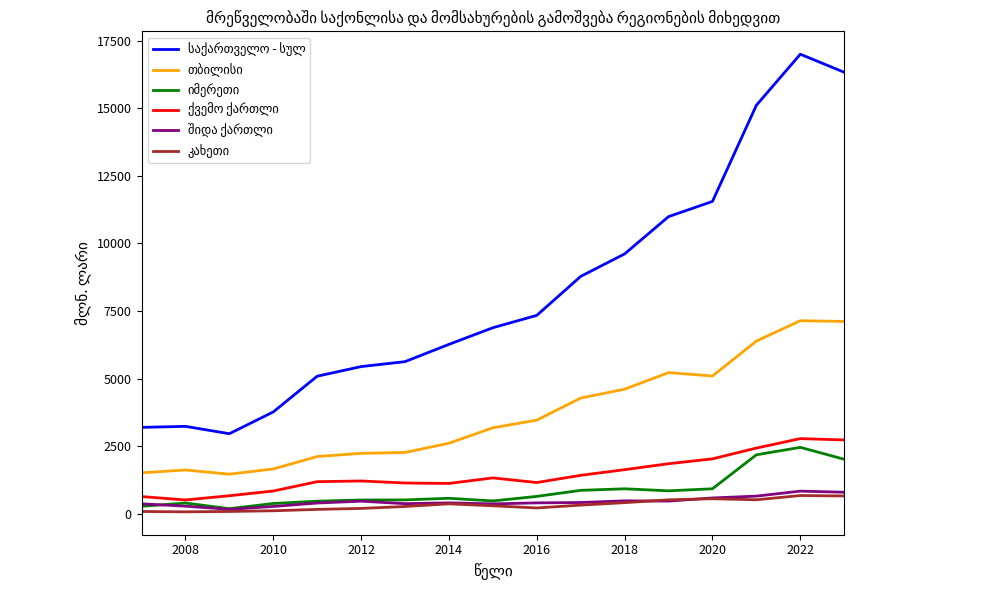

Reading left to right, transcribe all the data shown in this chart.

საქართველო - სულ: 3191.3	3229.7	2957.5	3763.1	5085.9	5441.5	5624.9	6264.2	6879.8	7337.6	8779.9	9612.4	10992.1	11554.9	15115.0	17002.9	16334.1
თბილისი: 1509.6	1615.2	1459.5	1652.7	2113.2	2230.6	2262.9	2605.8	3175.9	3460.0	4277.0	4605.2	5219.5	5094.3	6386.2	7139.0	7112.4
იმერეთი: 270.2	392.0	182.8	374.4	460.5	503.4	506.8	567.3	468.4	637.4	861.0	918.7	843.0	919.6	2177.0	2452.4	2011.6
ქვემო ქართლი: 632.2	505.7	661.9	836.5	1182.5	1208.5	1133.4	1117.1	1321.9	1149.9	1417.7	1626.7	1847.0	2026.5	2426.2	2776.0	2726.8
შიდა ქართლი: 362.7	276.5	157.4	265.2	391.8	461.1	368.0	397.6	360.2	397.5	410.7	473.1	464.3	579.8	647.3	832.6	791.0
კახეთი: 79.4	65.8	79.3	105.4	156.7	192.6	263.6	361.6	289.3	210.1	314.6	406.1	510.4	550.0	512.4	669.5	653.6